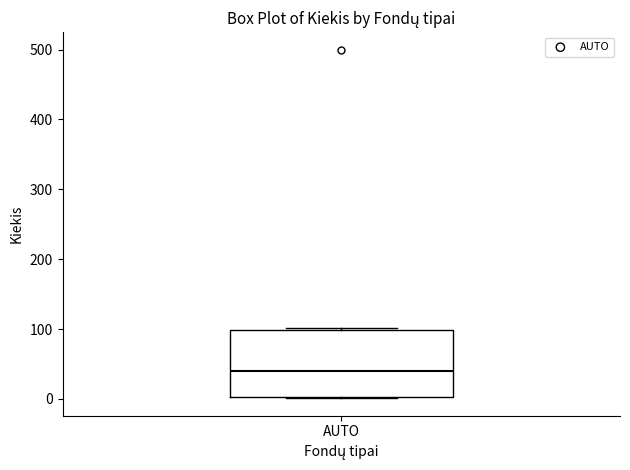

Read this box plot against the y-axis: the position of the median line, the range covered by the box, and the ends of both whiskers. The values are not printed on the chart, so give them approximately, as read against the axis.

median 40, box 0 to 100, whiskers 0 to 100